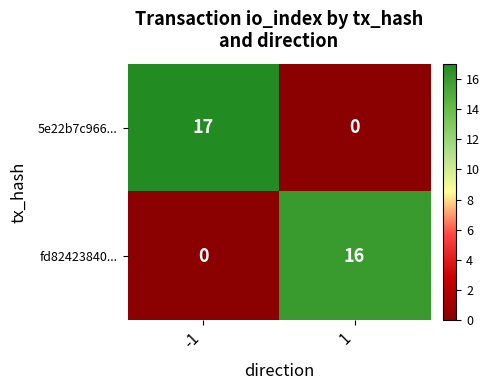

Reading left to right, what are all the values shown in this chart?

5e22b7c966...: -1=17	1=0
fd82423840...: -1=0	1=16